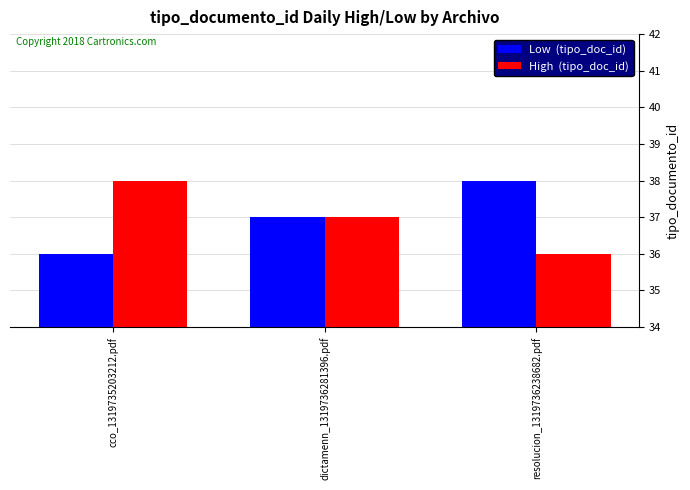

How many bars are there in total?

6